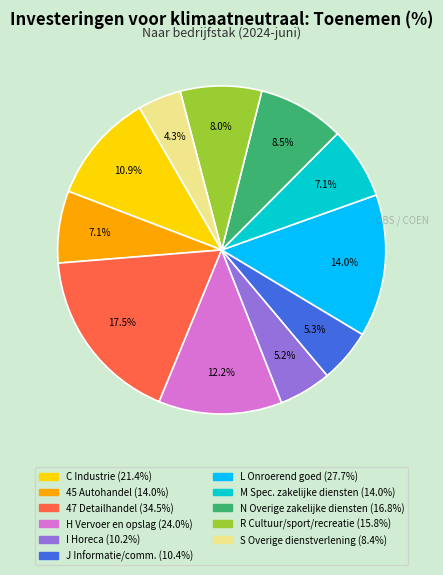

To the nearest percent, what is the difference between the largest and smallest slice percentages?

13%